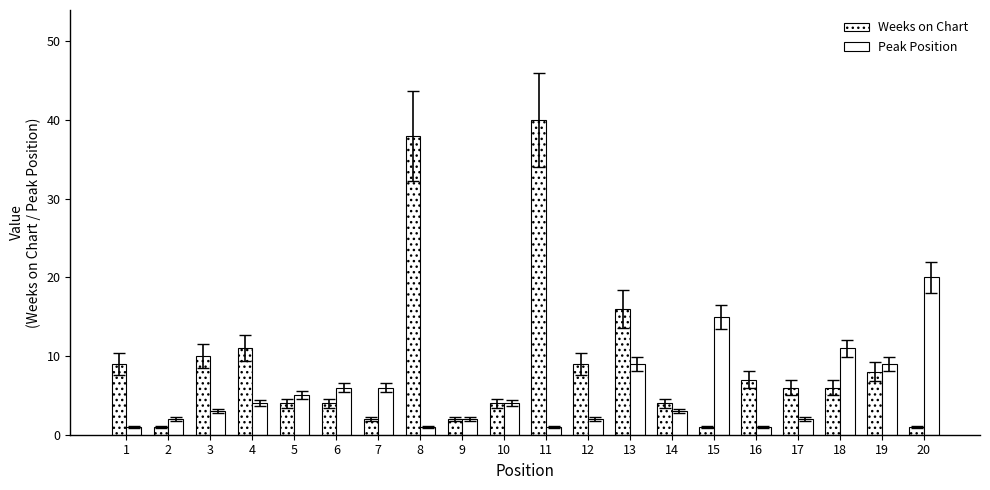

Count the number of categories in the chart.

20